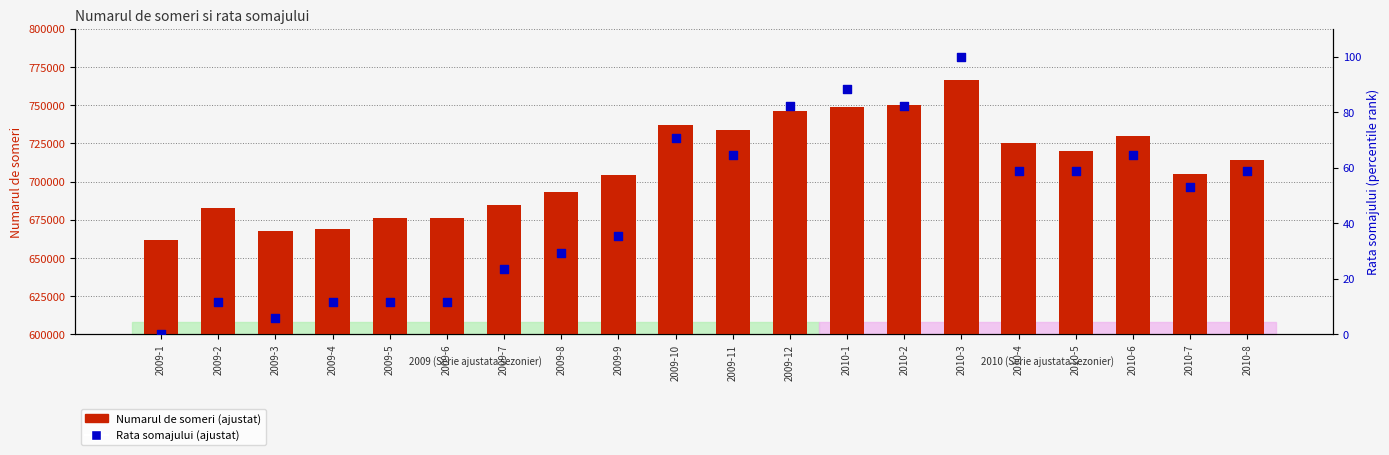

Which series has the largest total across all categories?

Numarul de someri (ajustat)